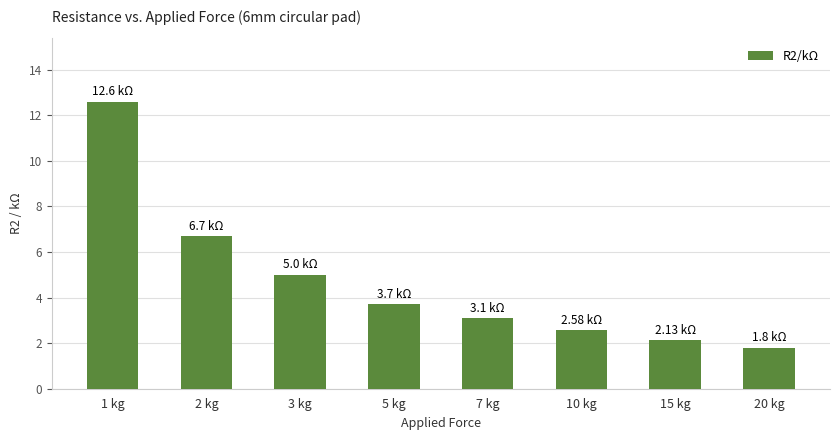

List the labels in order of value, smallest first.

20 kg, 15 kg, 10 kg, 7 kg, 5 kg, 3 kg, 2 kg, 1 kg